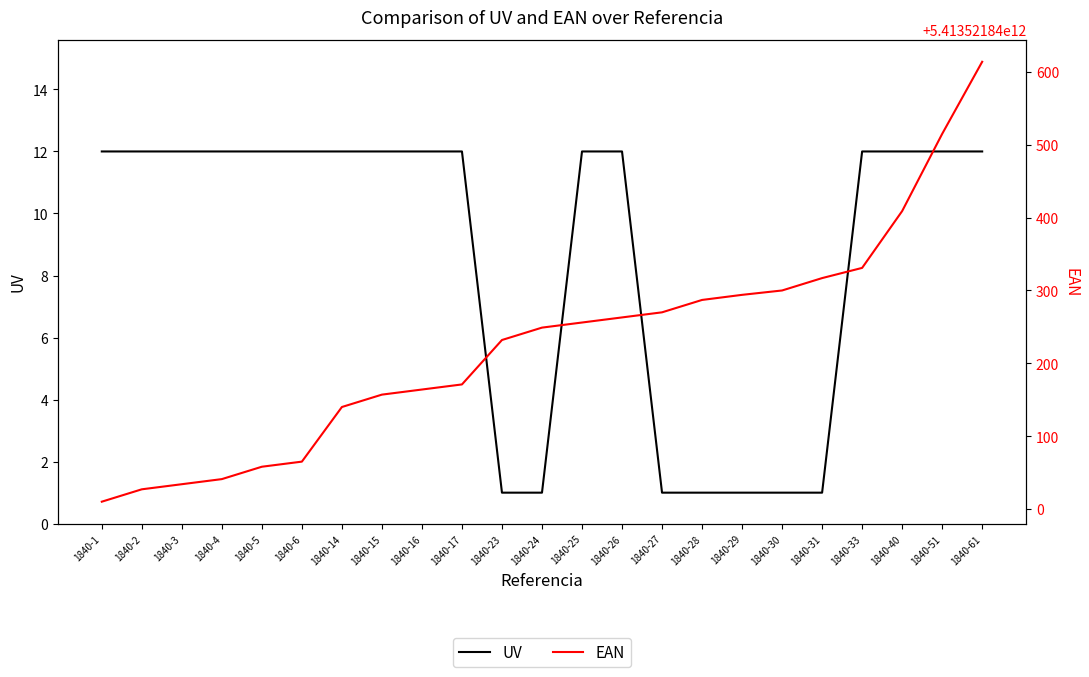

Which has a higher value, 1840-16 or 1840-15?

1840-16